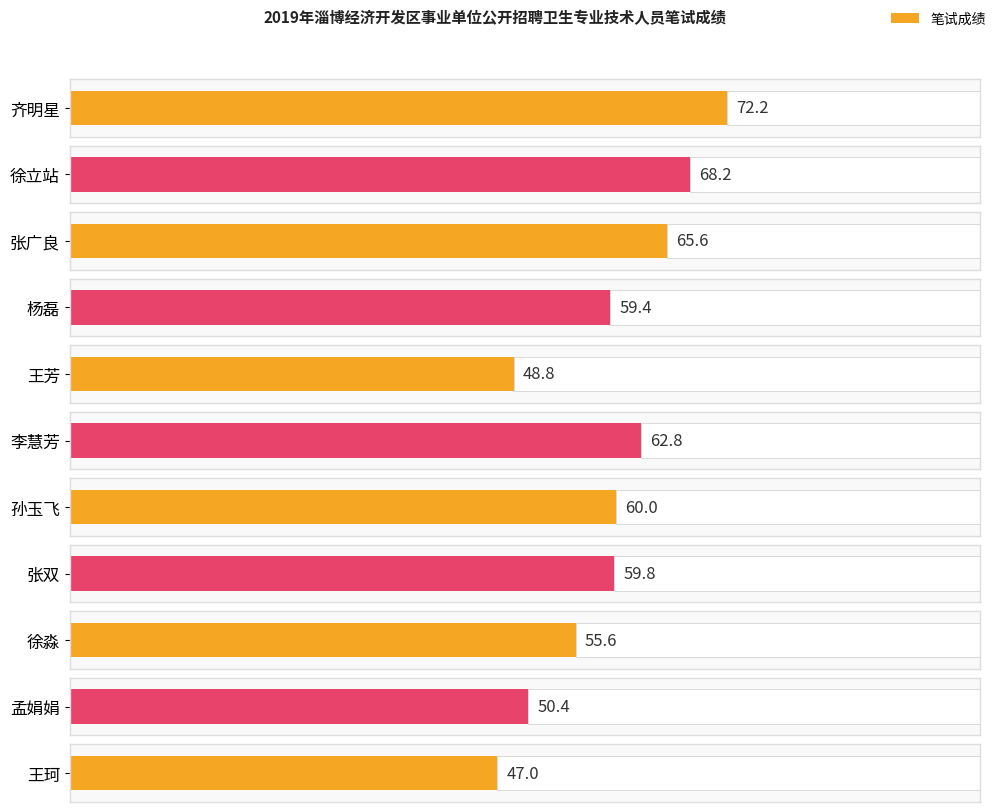

Reading left to right, list all the values displayed in this chart.

72.2	68.2	65.6	59.4	48.8	62.8	60.0	59.8	55.6	50.4	47.0